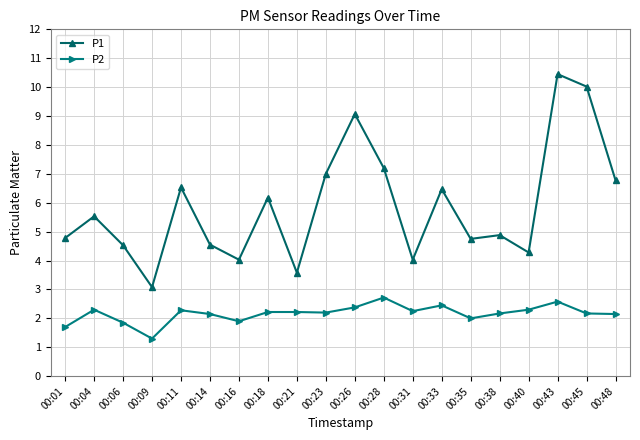

What is the lowest value of the P2 series?

1.3